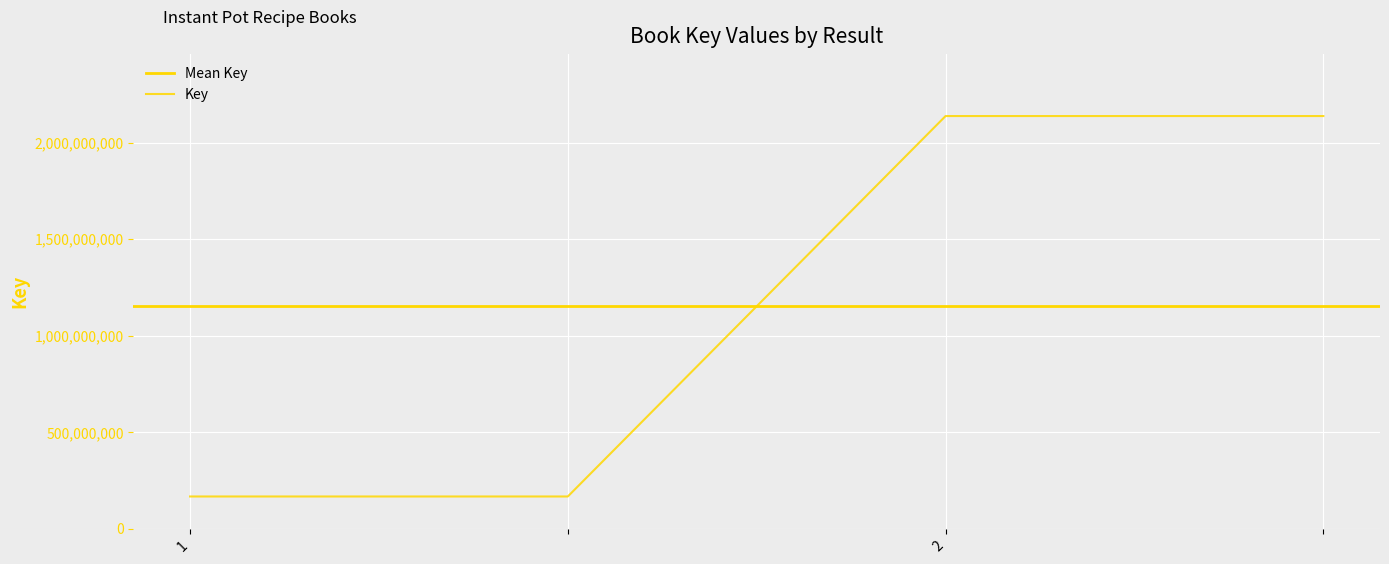

True or false: the data has more than 0 interior local peaks.

False